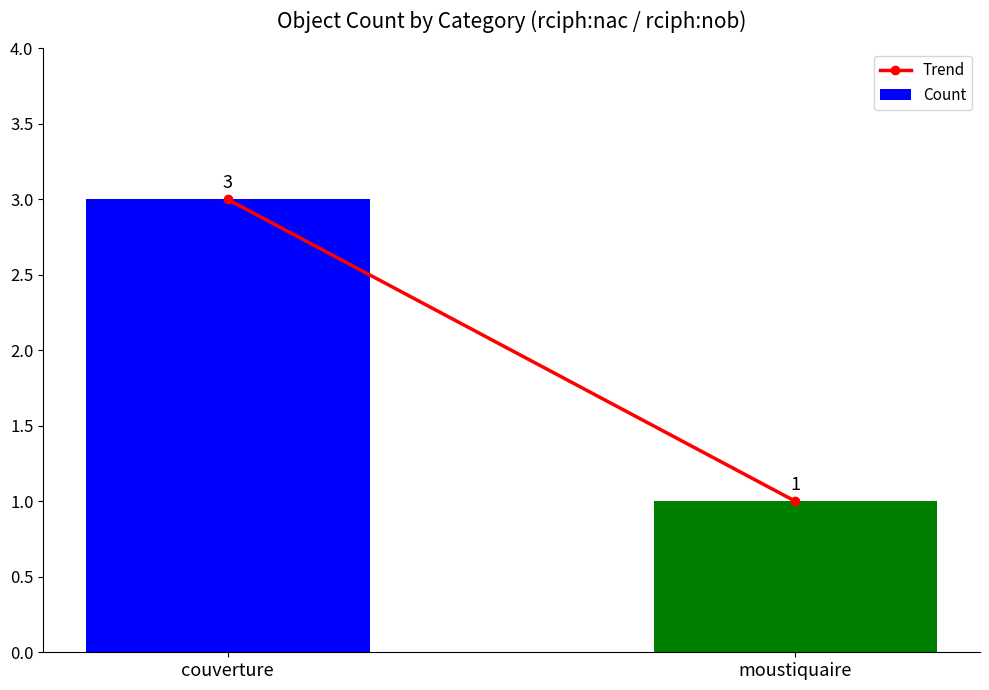

Does the chart contain stacked bars?

No